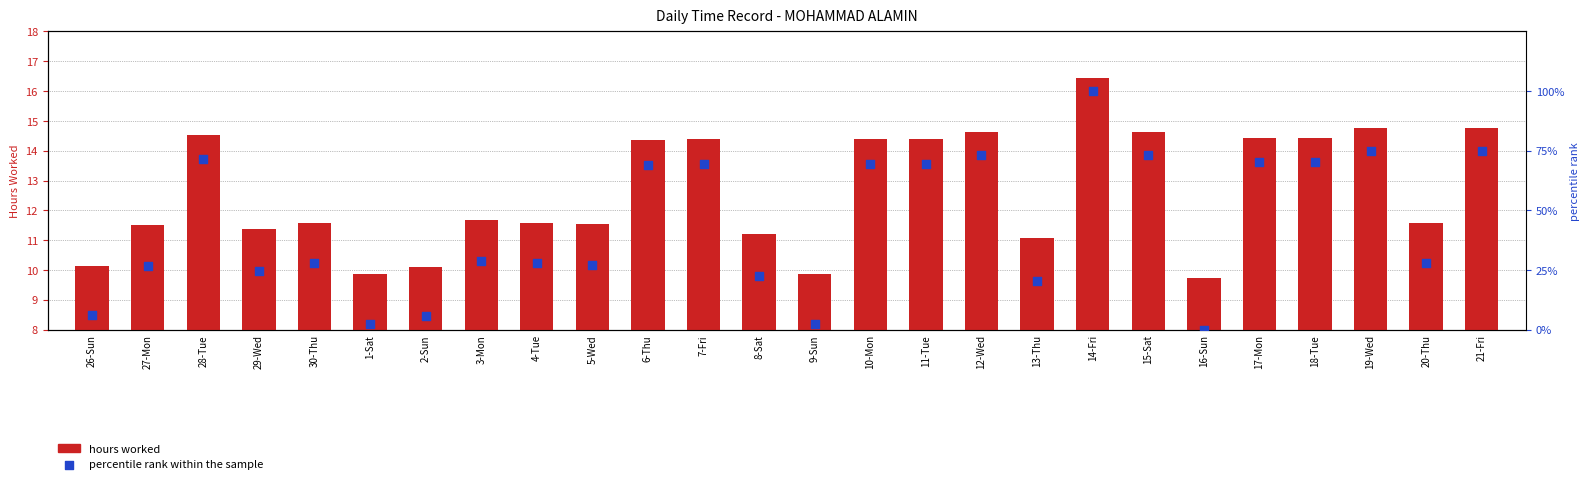

What are all the series names shown in the legend?

hours worked, percentile rank within the sample